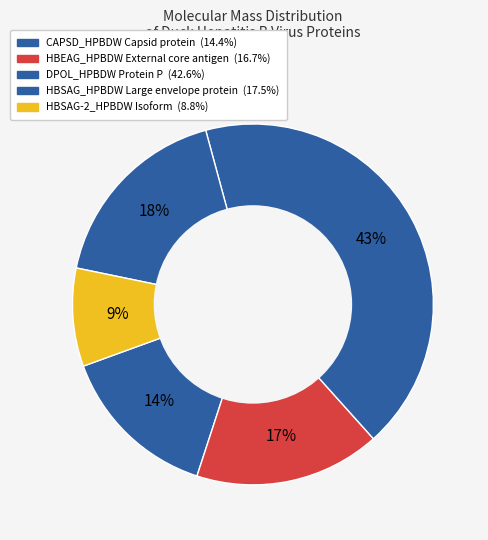

Rank the categories by value from lowest to highest.

HBSAG-2_HPBDW Isoform, CAPSD_HPBDW Capsid protein, HBEAG_HPBDW External core antigen, HBSAG_HPBDW Large envelope protein, DPOL_HPBDW Protein P